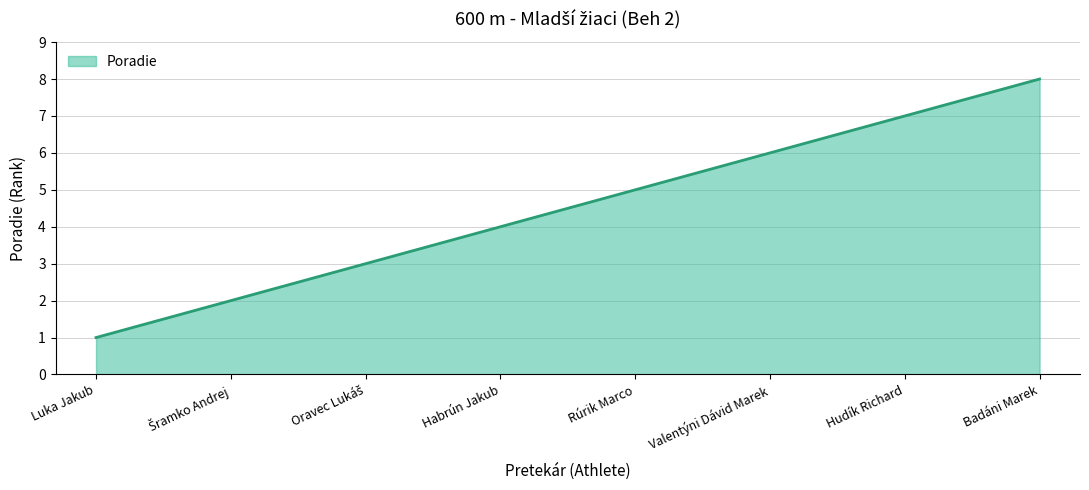

What position from the left is Hudík Richard?

7